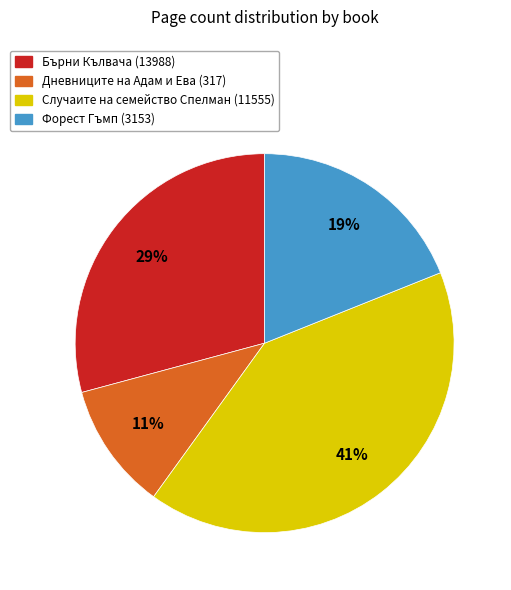

What percentage is the Бърни Кълвача (13988) slice, to the nearest percent?

29%